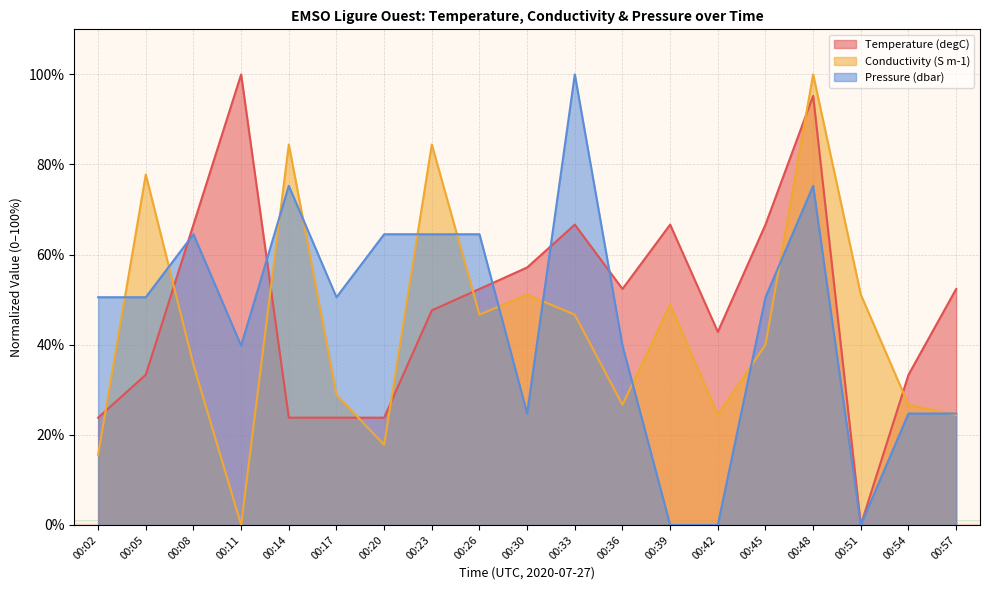

At which category does the chart reach its peak across all series?

00:11